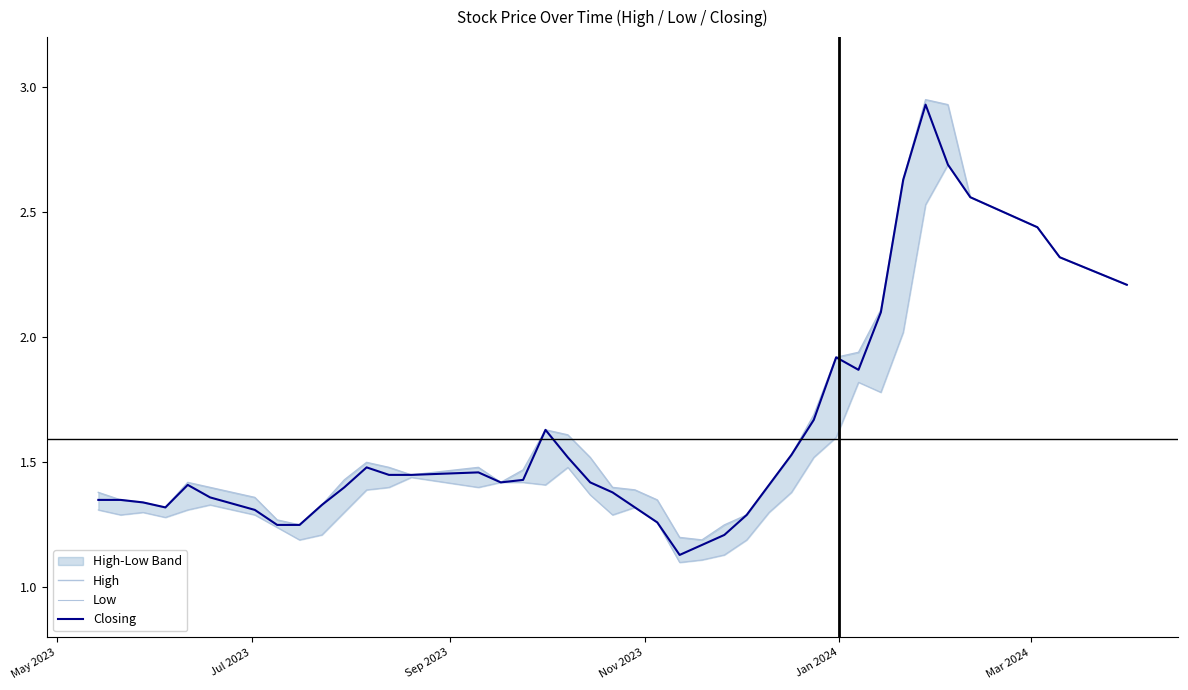

Is the value of Closing at 34 greater than the value of Low at 17?

Yes